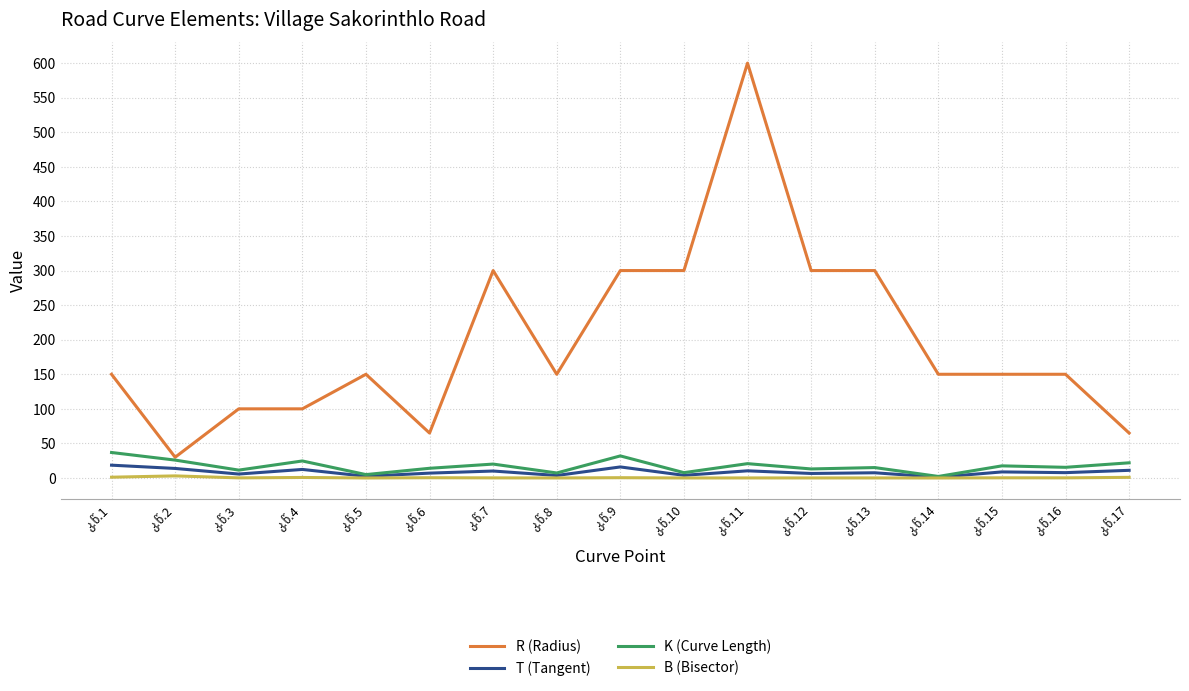

True or false: T (Tangent) and R (Radius) intersect in this chart.

False